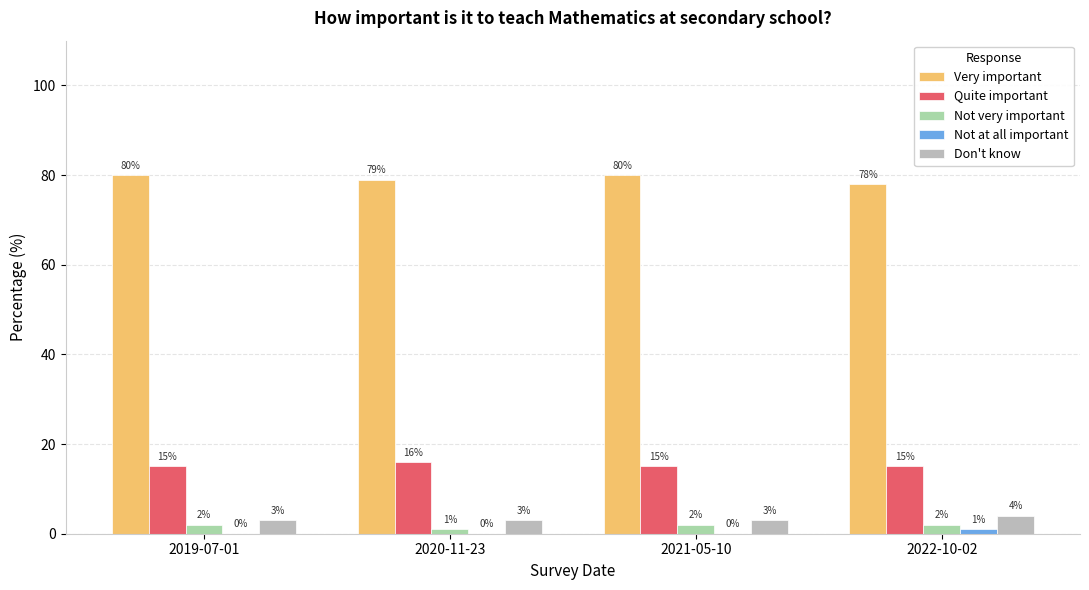

What is the average value of the Very important series?

79